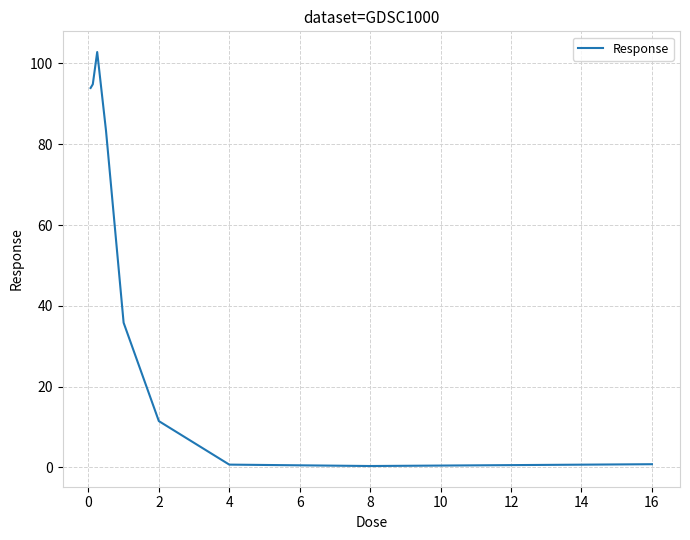

What is the greatest value displayed?

102.8